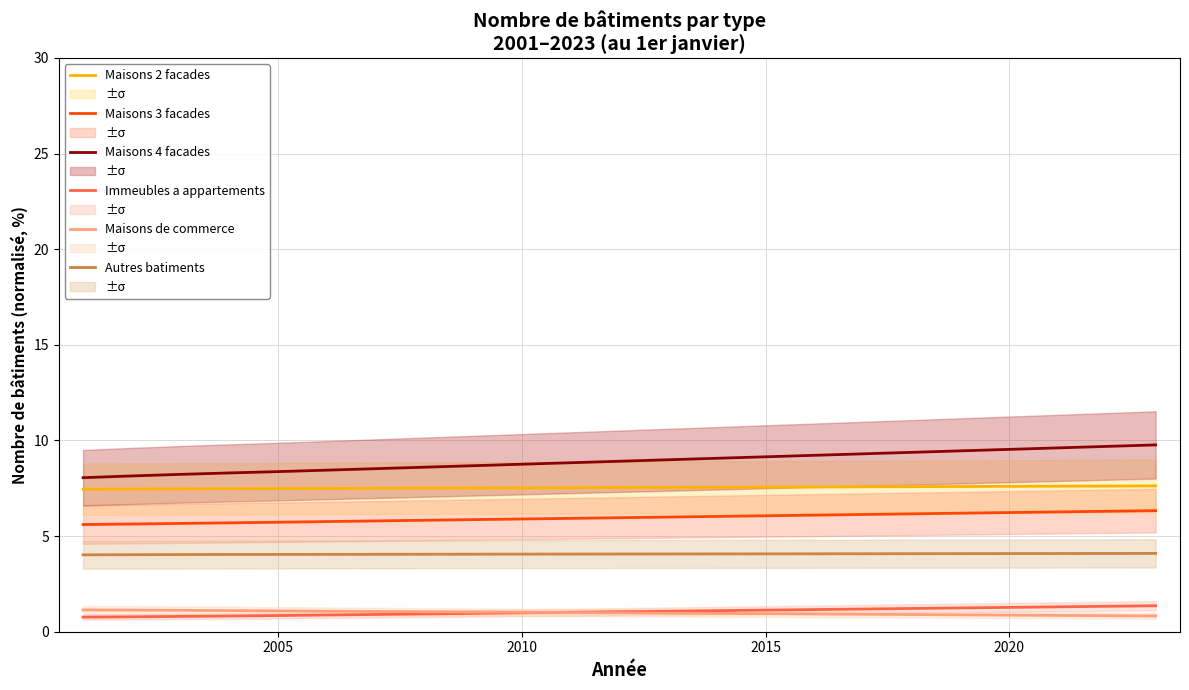

The Maisons 4 facades series shows 14.7 at 2005. True or false?

False